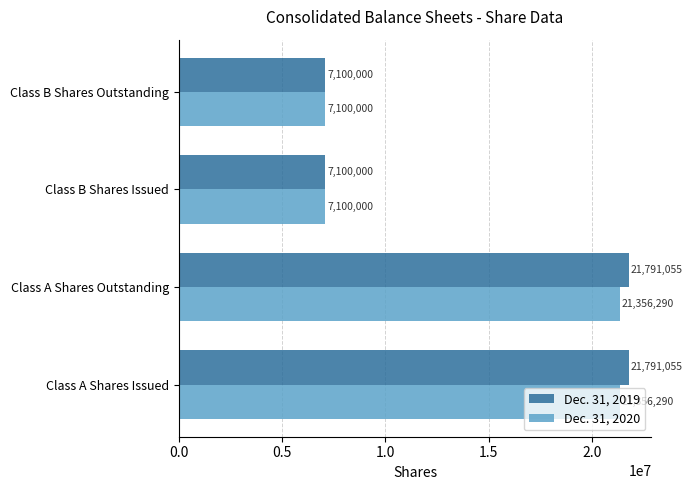

The value of Dec. 31, 2019 at Class B Shares Outstanding is 7100000. True or false?

True